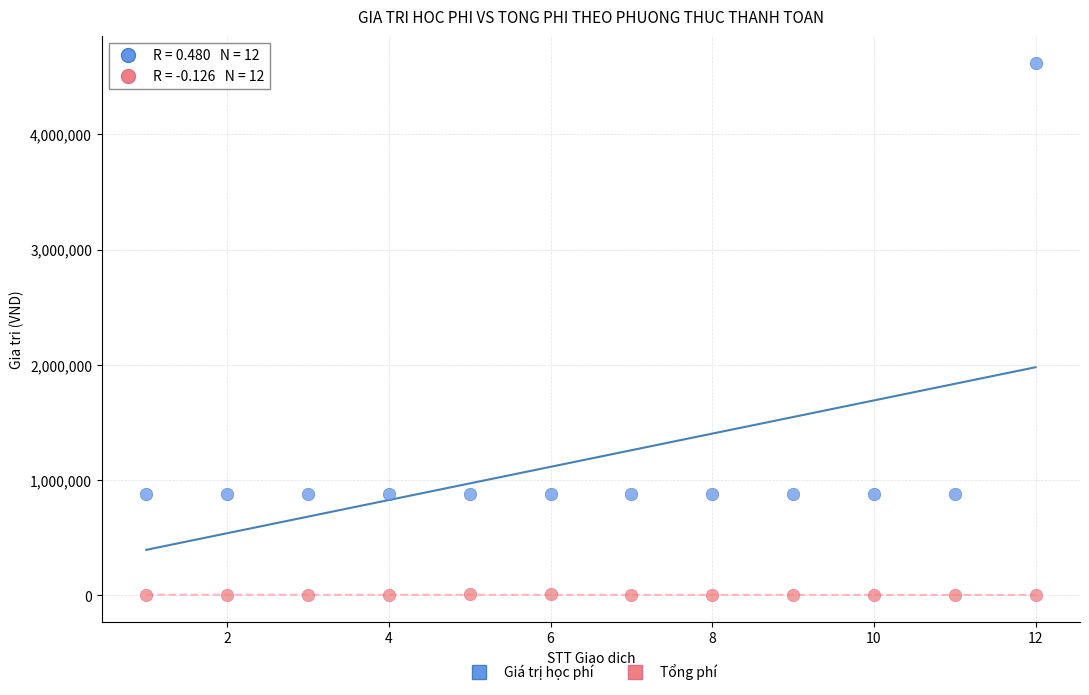

Which series reaches the minimum Y coordinate?

Tổng phí